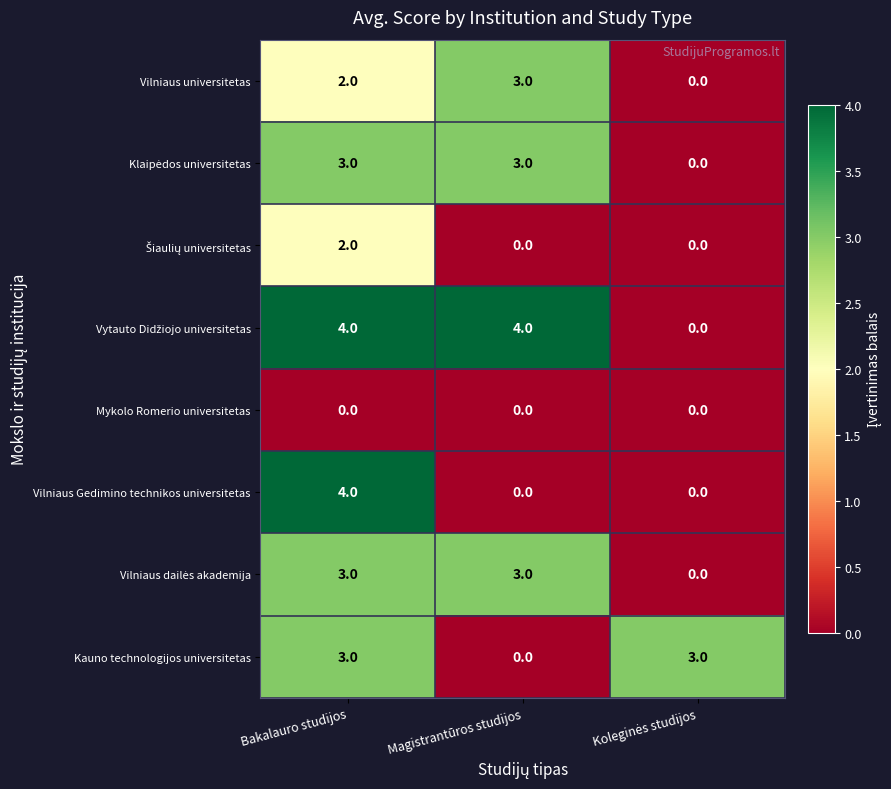

Is the value of Vilniaus Gedimino technikos universitetas at Bakalauro studijos greater than the value of Vilniaus universitetas at Magistrantūros studijos?

Yes